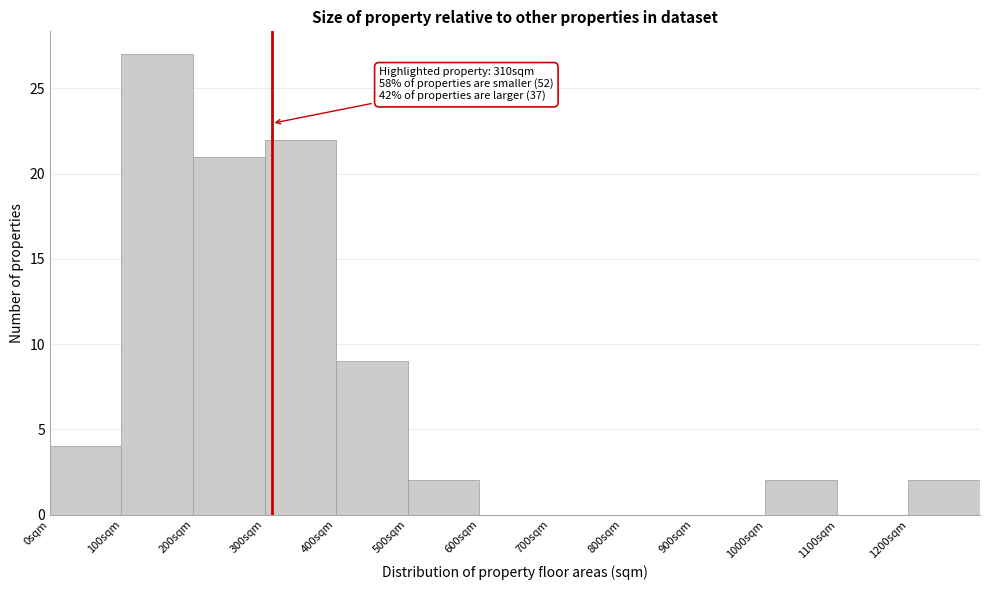

Over which range of the x-axis is the bar tallest?

100 to 200